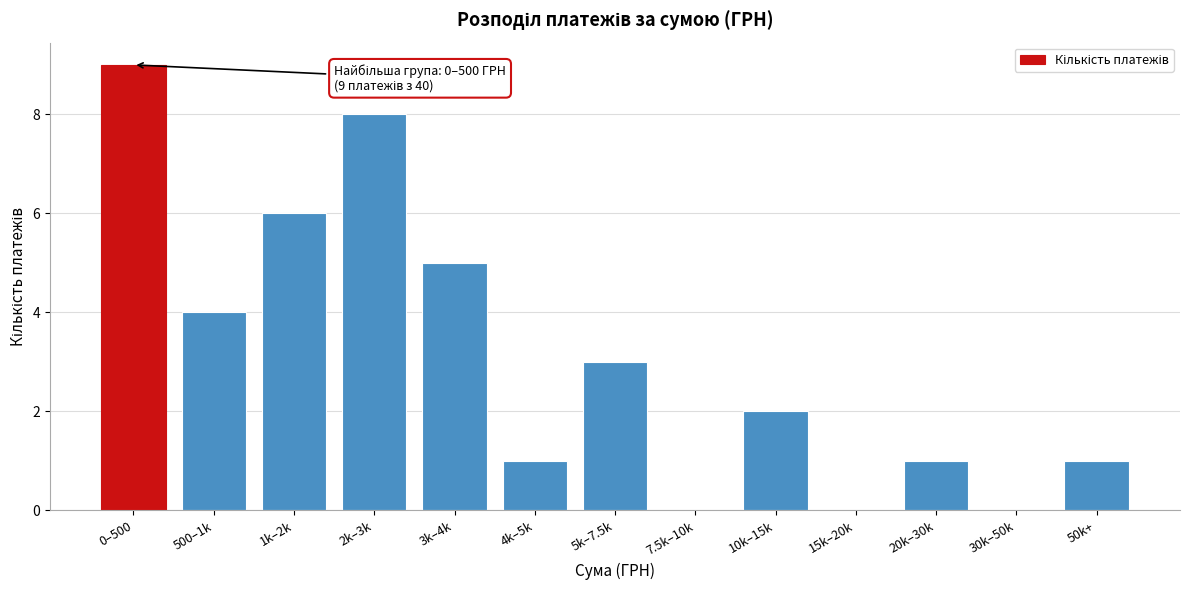

Reading right to left, list all the values displayed in this chart.

50k+=1	30k–50k=0	20k–30k=1	15k–20k=0	10k–15k=2	7.5k–10k=0	5k–7.5k=3	4k–5k=1	3k–4k=5	2k–3k=8	1k–2k=6	500–1k=4	0–500=9